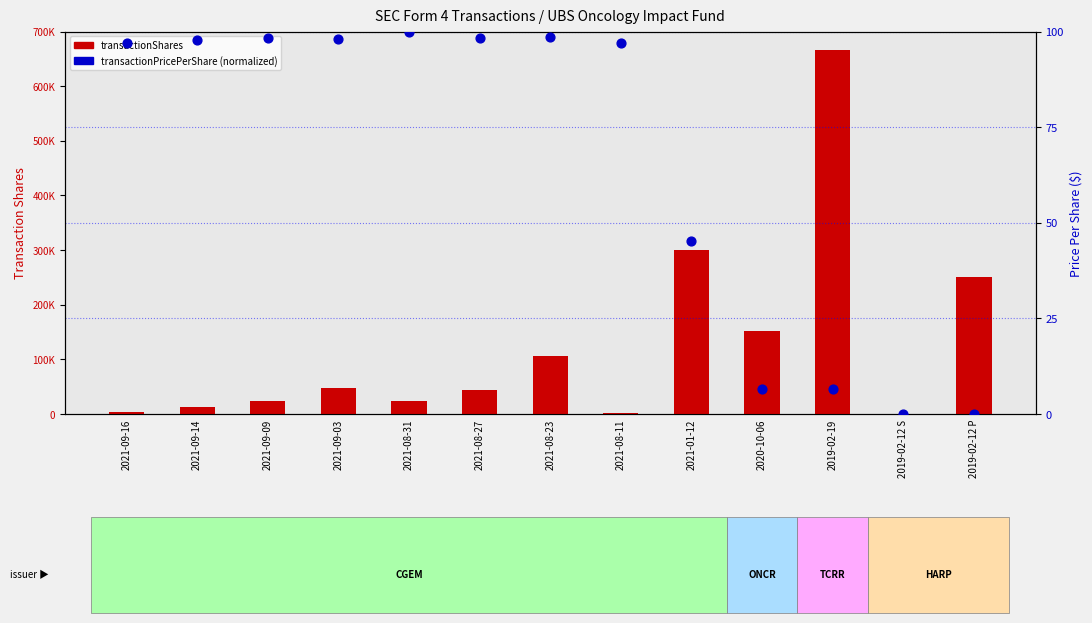

Is the value of transactionShares at 2021-08-11 greater than the value of transactionPricePerShare at 2021-08-31?

Yes